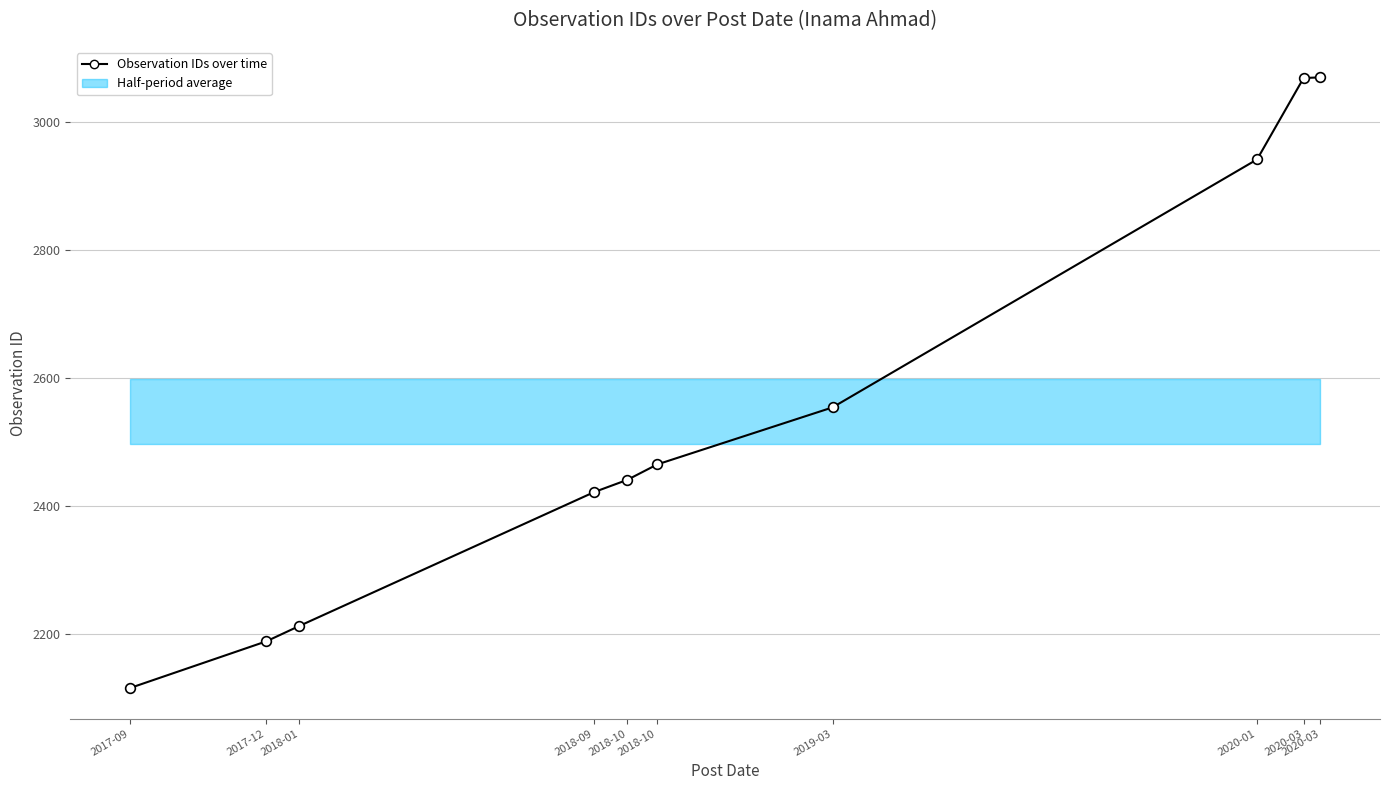

At which label is the value closest to 2592?

2019-03